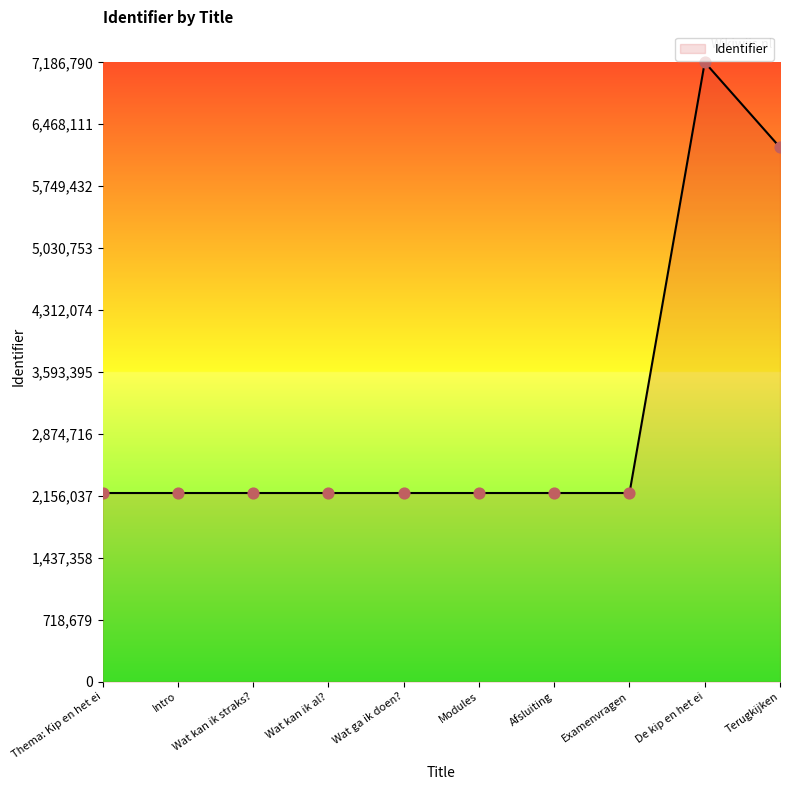

What is the ratio of the value at Afsluiting to the value at Wat kan ik straks??

1.0